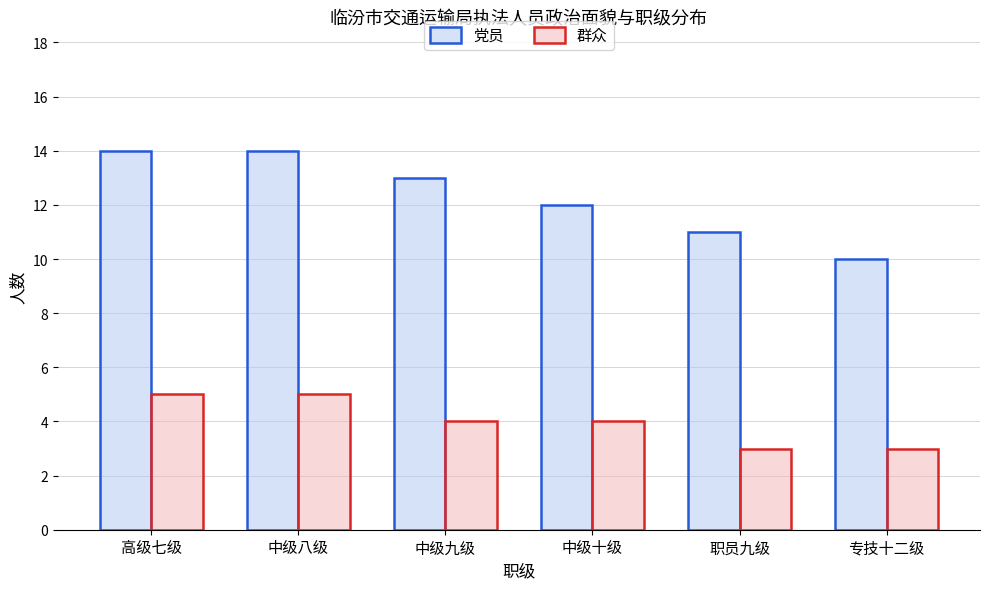

Read the 党员 value at 中级八级.

14